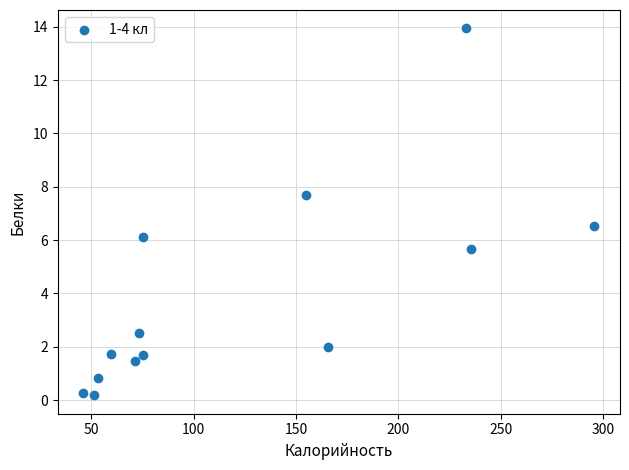

What is the range of X values (max minus min)?

249.8